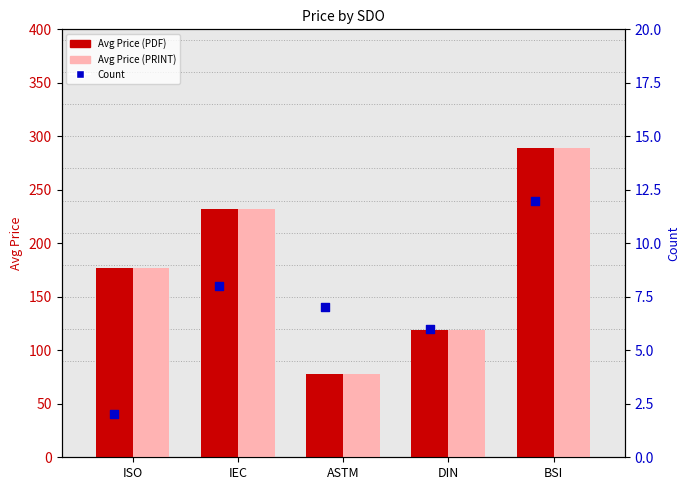

What are all the series names shown in the legend?

Avg Price (PDF), Avg Price (PRINT), Count